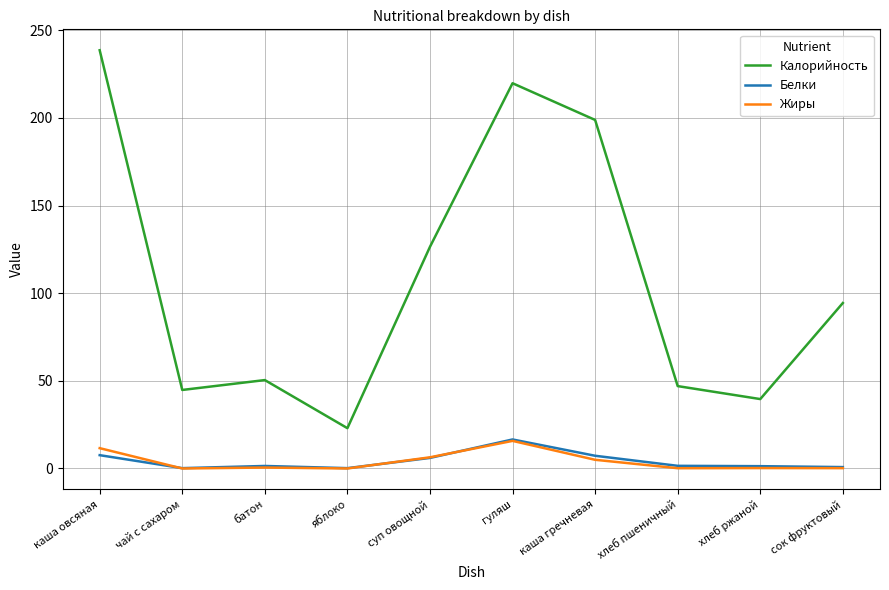

What is the difference between the Жиры values at каша гречневая and хлеб пшеничный?

4.8